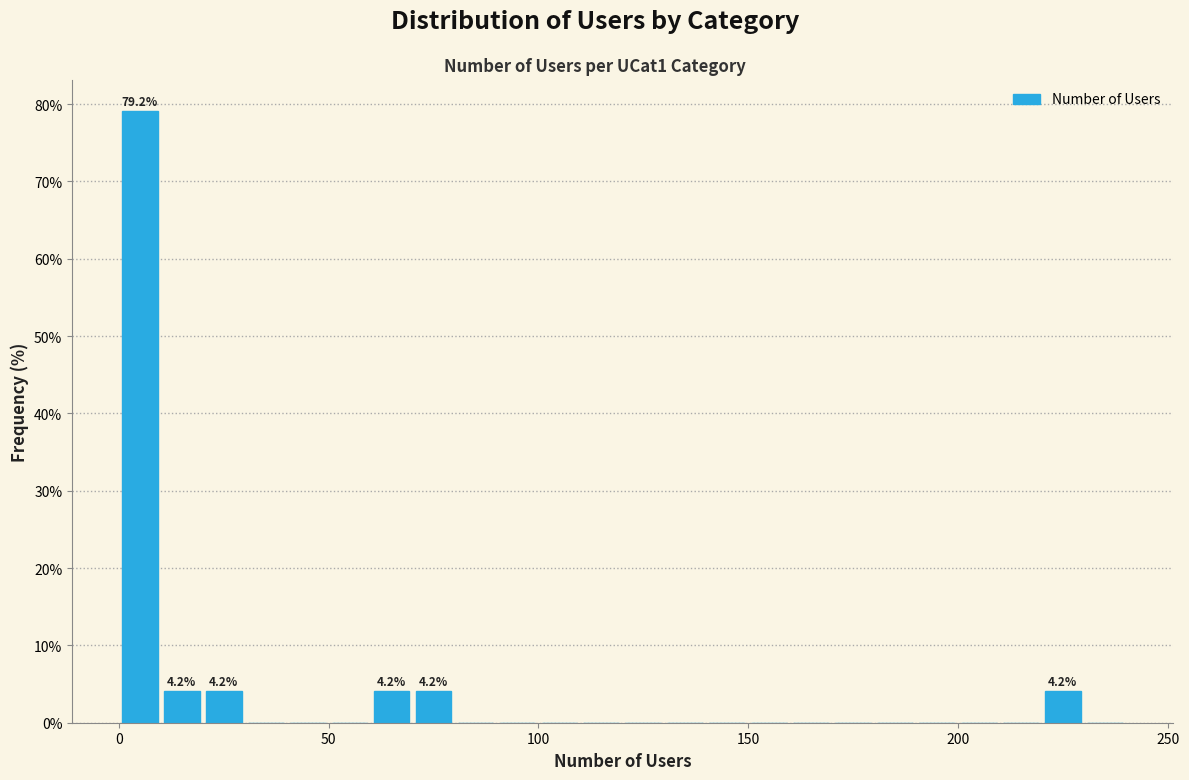

Read against the x-axis, roughly where is the centre of the tallest bar?

5